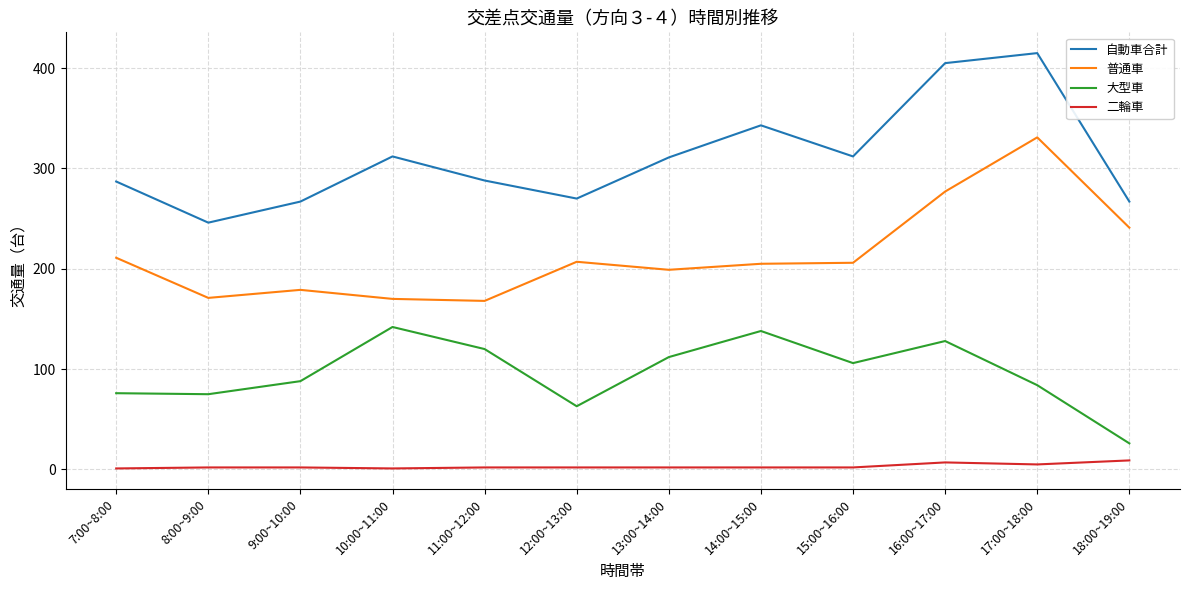

Which series has the largest total across all categories?

自動車合計